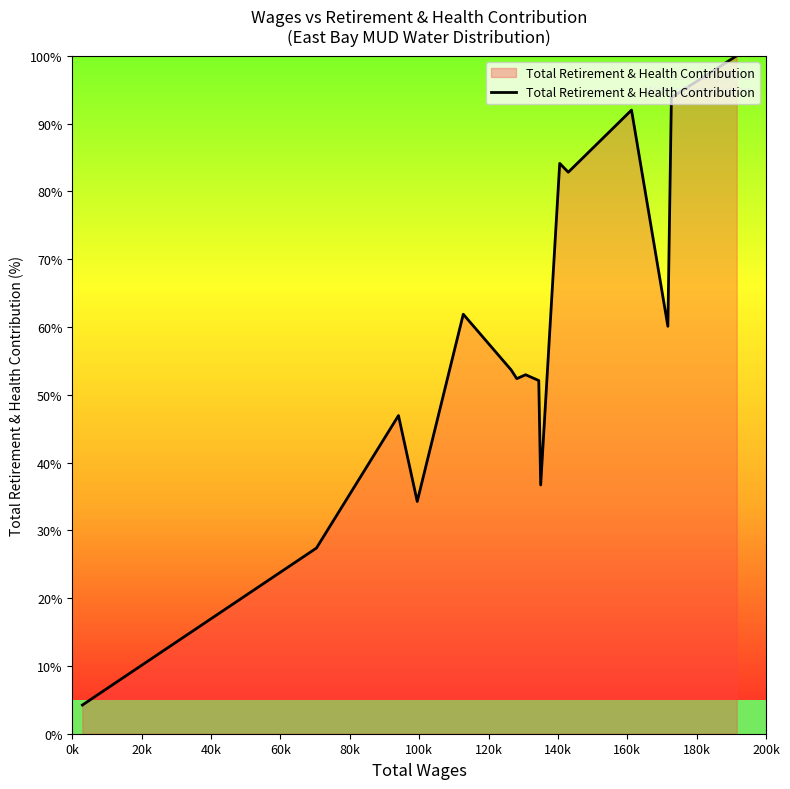

What is the difference between the maximum and minimum values?

95.8